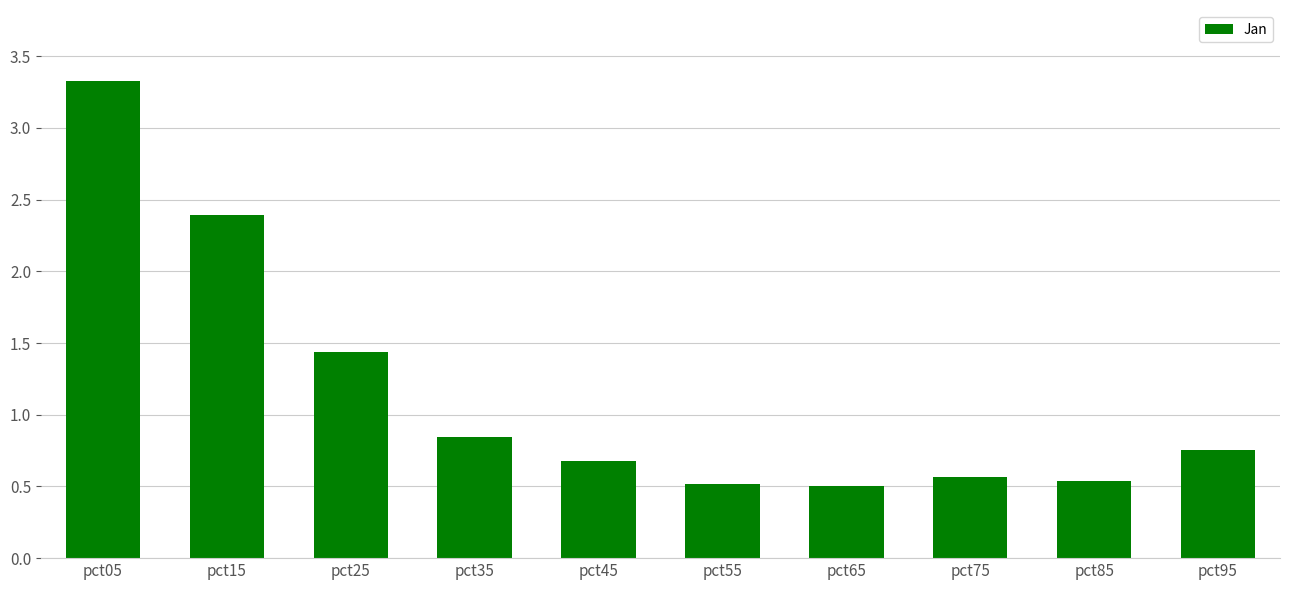

What is the maximum value shown in the chart?

3.3